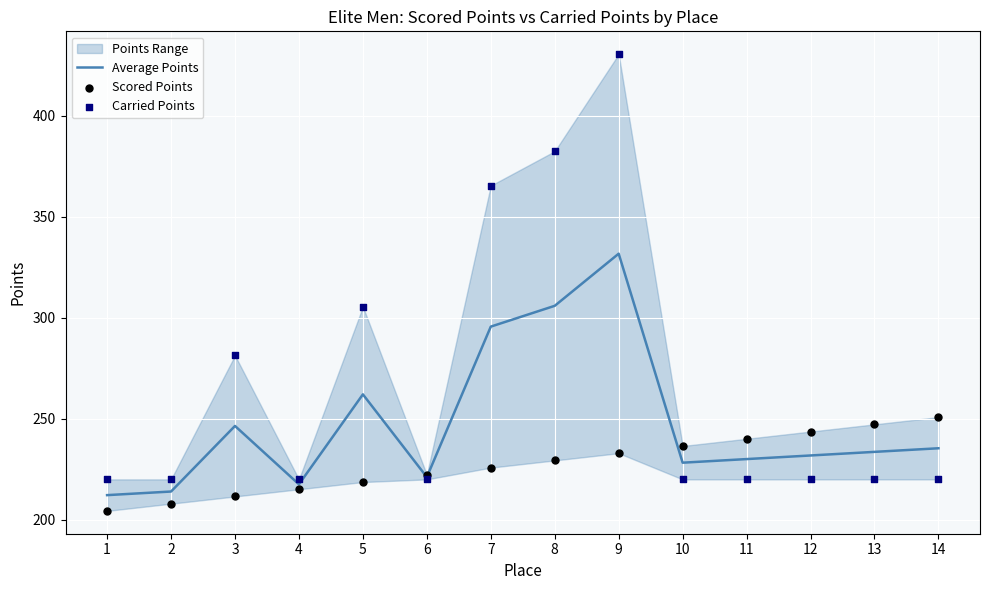

At how many categories does at least one series exceed 331?

3